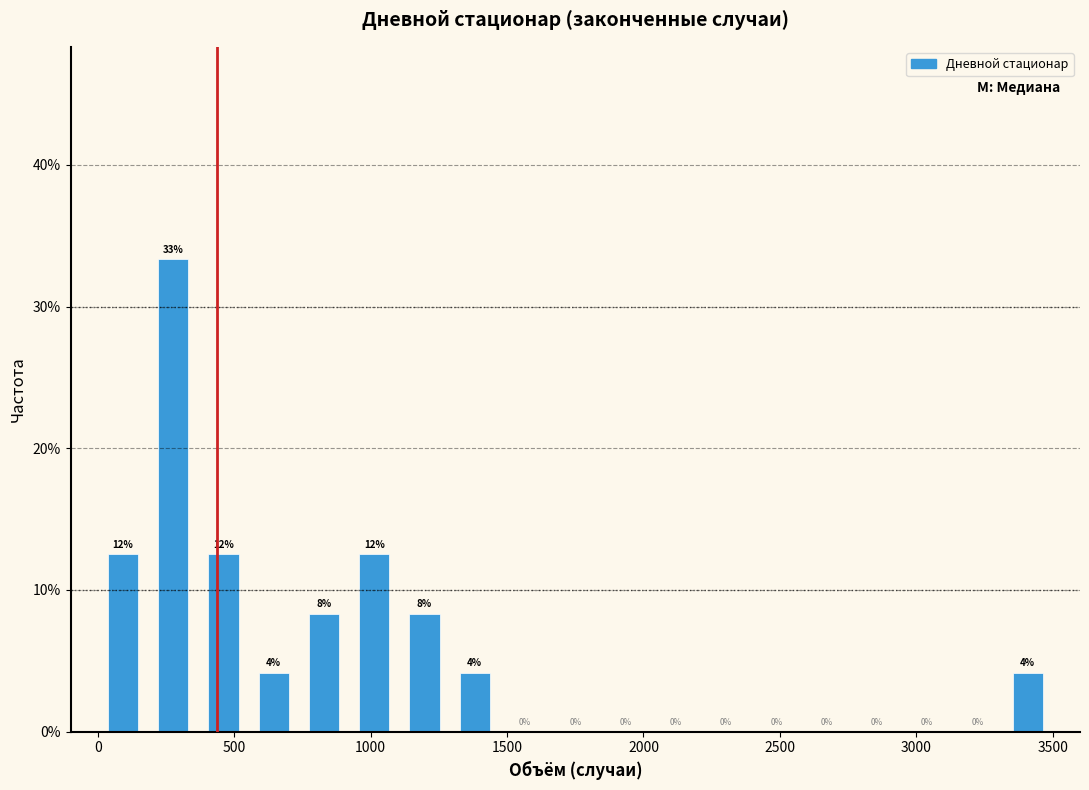

Around what value on the x-axis is the tallest bar? Give the approximate position of its centre, as read against the axis.

300